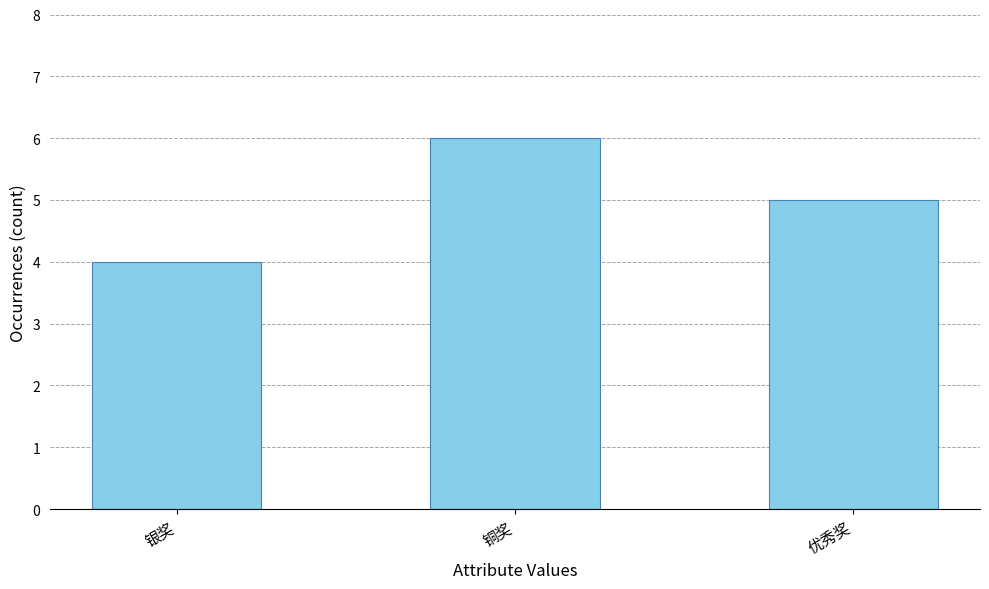

Reading left to right, transcribe all the data shown in this chart.

4	6	5